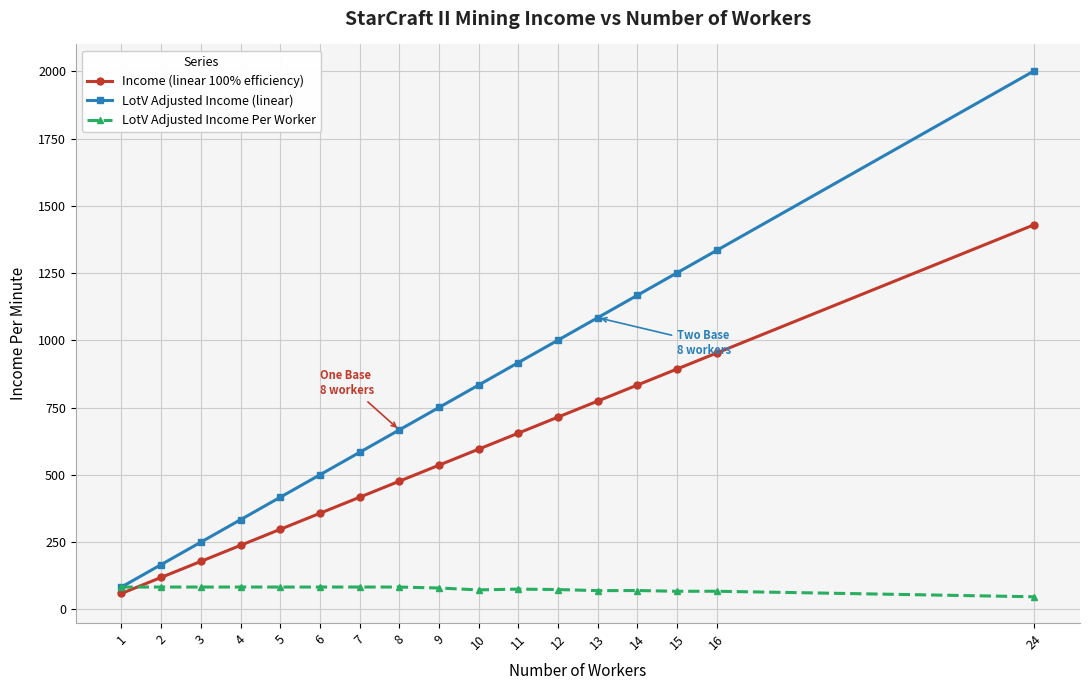

What is the average value of the LotV Adjusted Income Per Worker series?

76.1